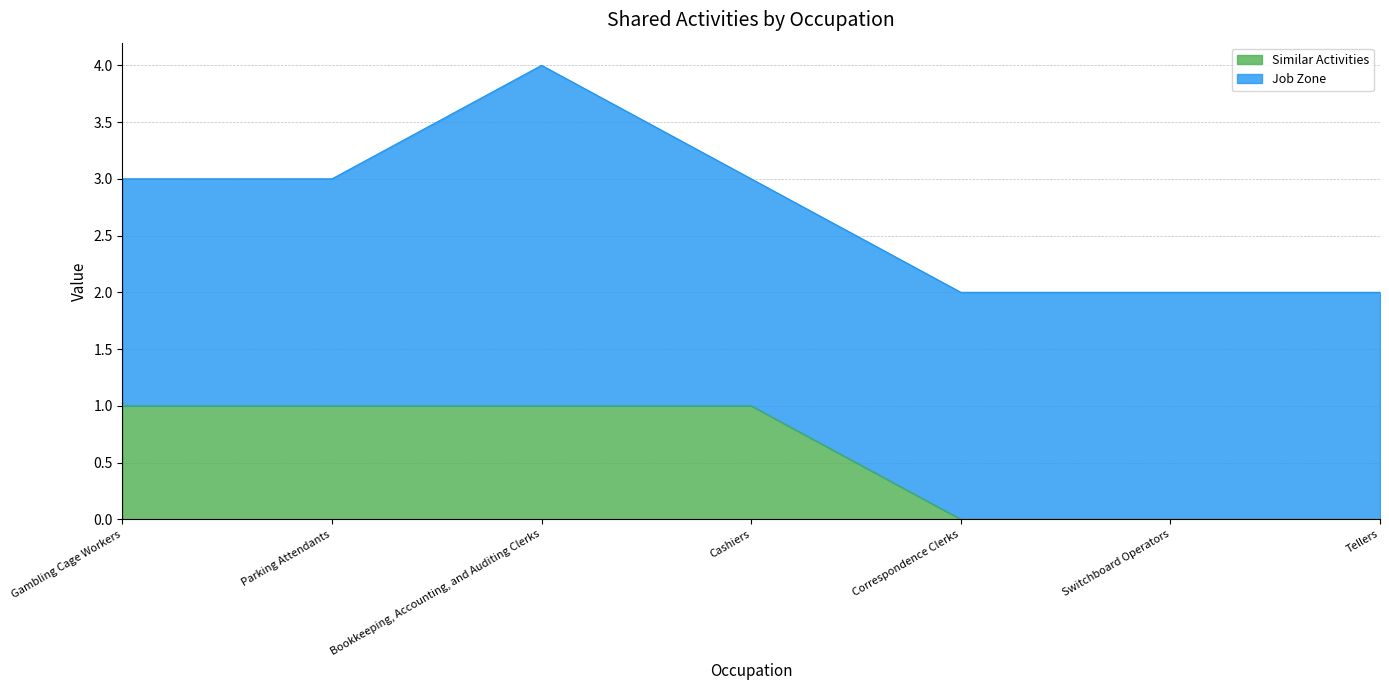

What is the label of the 4th point from the left?

Cashiers